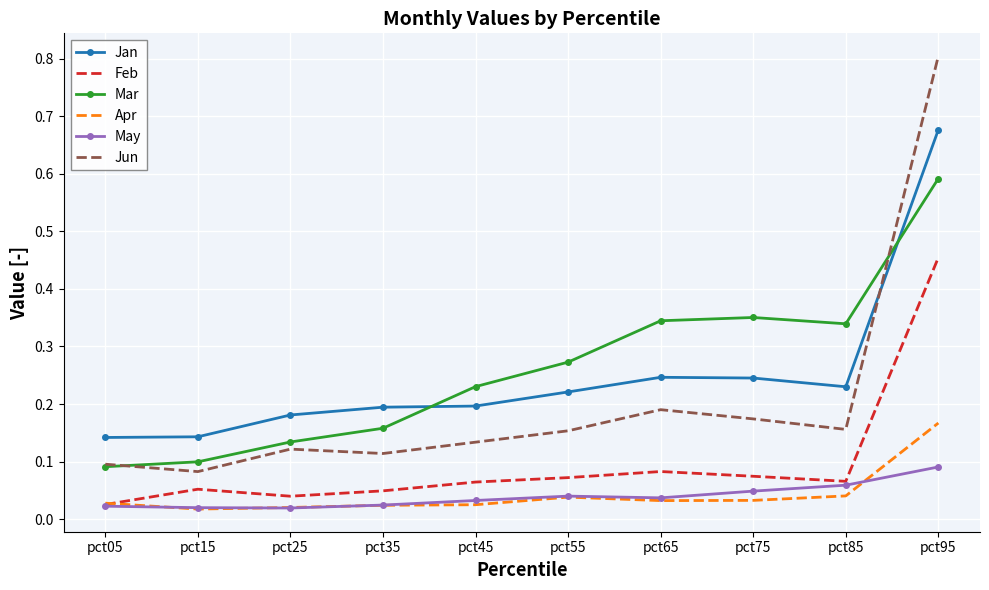

Is it true that Feb equals 0.1 at pct45?

True